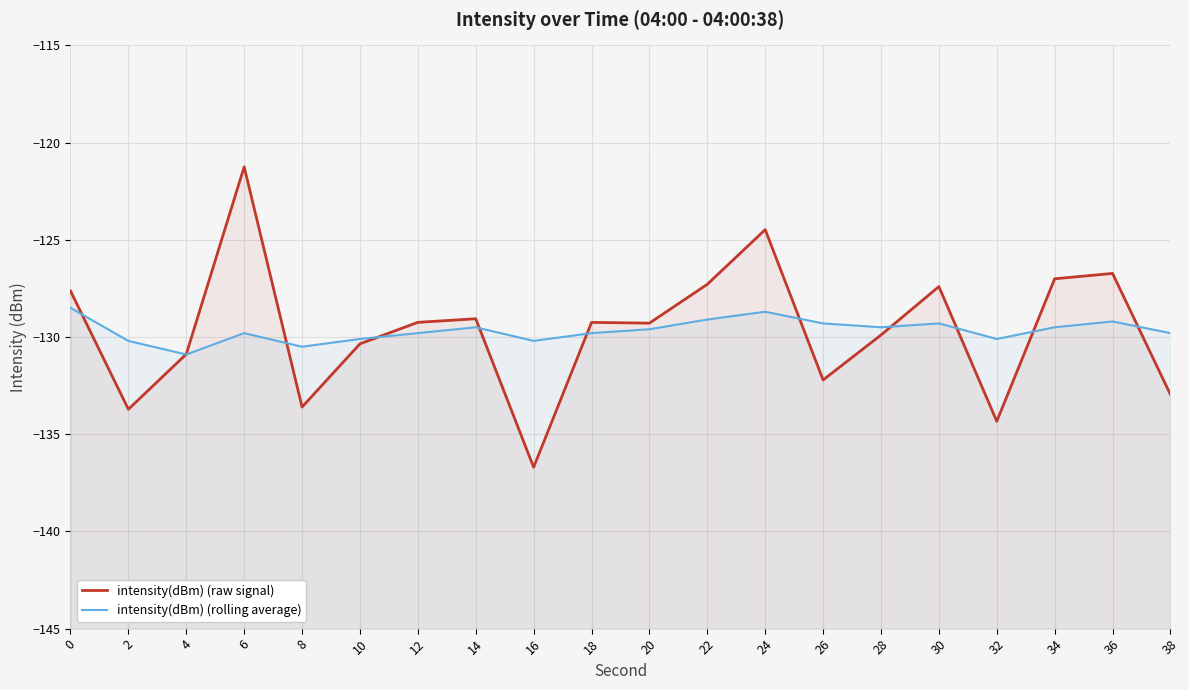

Which category has the lowest value across all series?

16